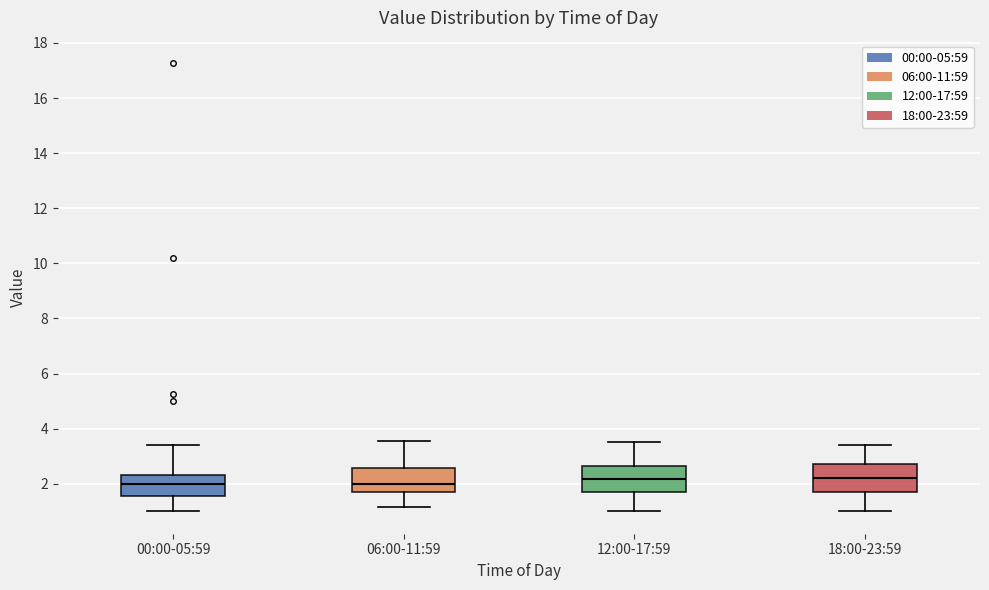

Where does the lower whisker of the box for 00:00-05:59 end on the y-axis? The values are not printed on the chart, so give them approximately, as read against the axis.

1.0